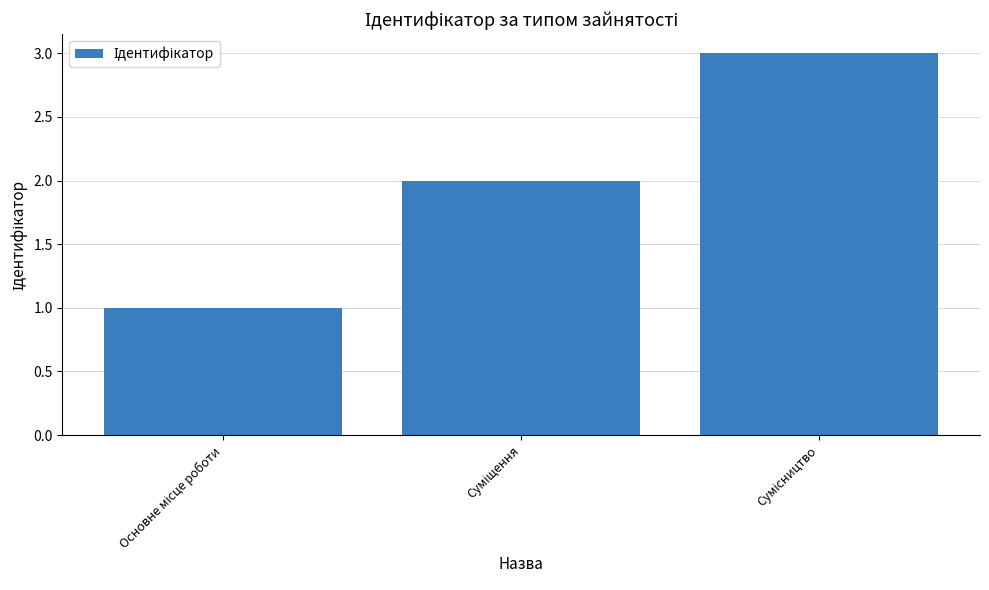

What is the maximum value shown in the chart?

3